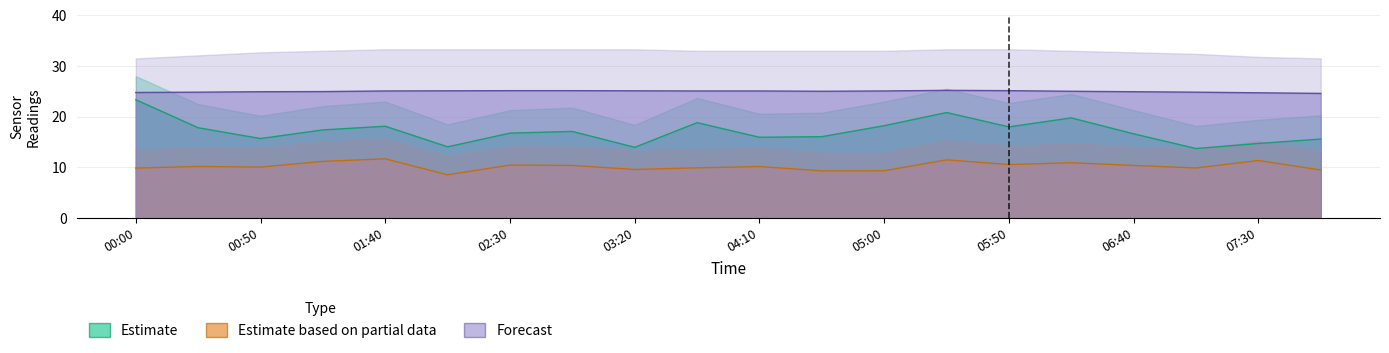

How many lines are shown in the chart?

3